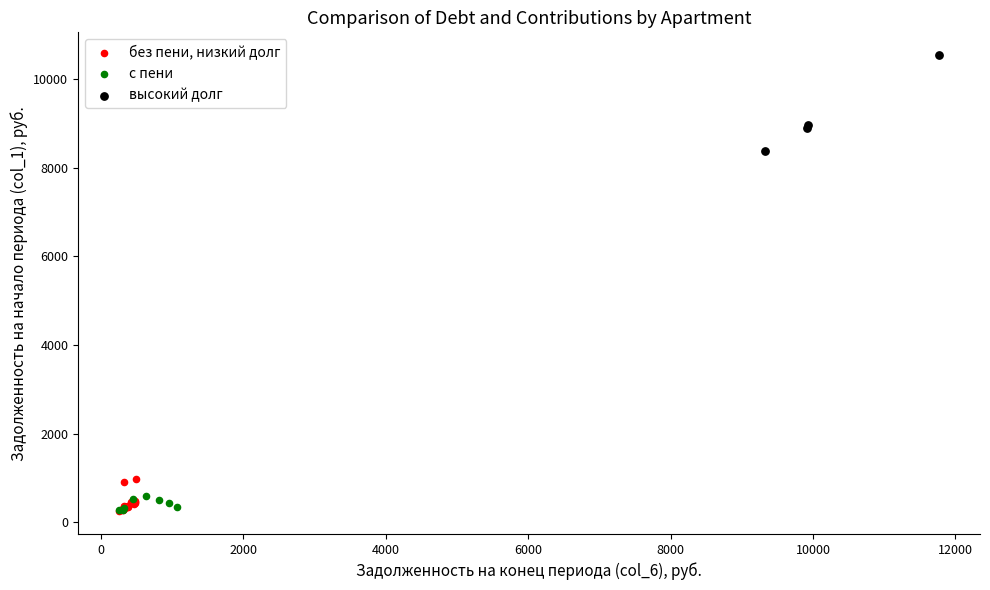

Which series has the largest Y range (max minus min)?

высокий долг